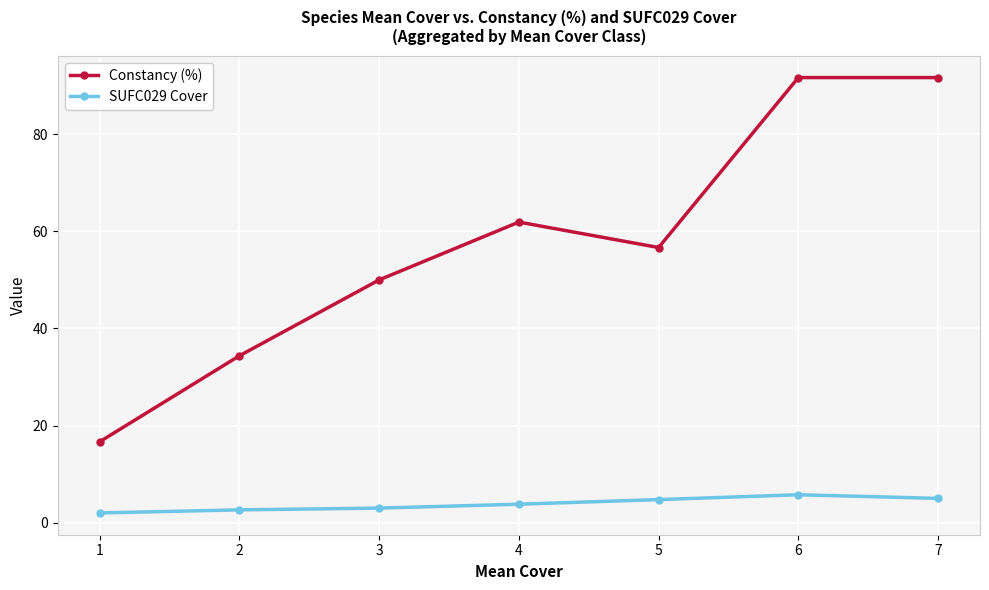

What is the value of the SUFC029 Cover point at the 5th from the left?

4.8